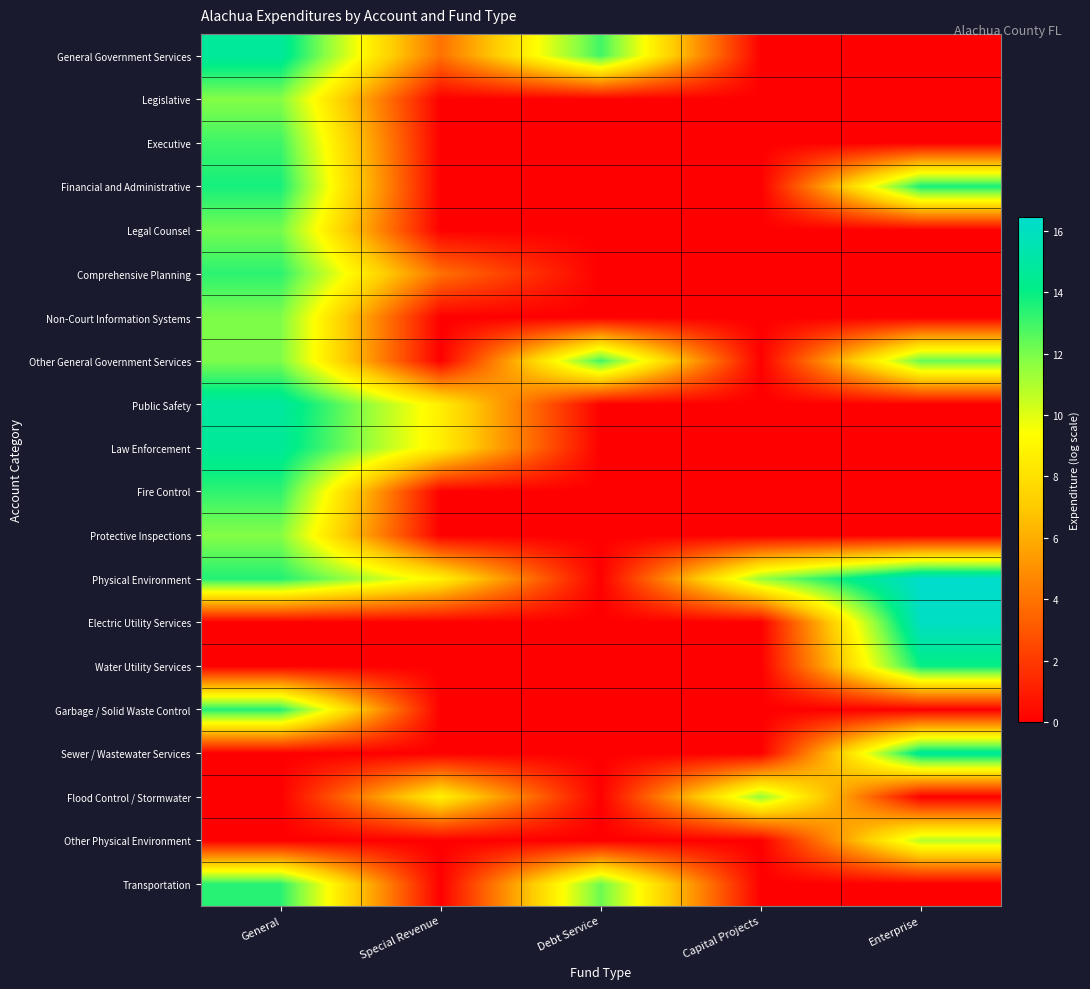

Reading left to right, transcribe all the data shown in this chart.

General Government Services: General=14.8	Special Revenue=3.9	Debt Service=13.0	Capital Projects=0.0	Enterprise=0.0
Legislative: General=11.8	Special Revenue=0.0	Debt Service=0.0	Capital Projects=0.0	Enterprise=0.0
Executive: General=13.0	Special Revenue=0.0	Debt Service=0.0	Capital Projects=0.0	Enterprise=0.0
Financial and Administrative: General=13.7	Special Revenue=0.0	Debt Service=0.0	Capital Projects=0.0	Enterprise=13.7
Legal Counsel: General=12.1	Special Revenue=0.0	Debt Service=0.0	Capital Projects=0.0	Enterprise=0.0
Comprehensive Planning: General=13.3	Special Revenue=3.9	Debt Service=0.0	Capital Projects=0.0	Enterprise=0.0
Non-Court Information Systems: General=11.9	Special Revenue=0.0	Debt Service=0.0	Capital Projects=0.0	Enterprise=0.0
Other General Government Services: General=11.9	Special Revenue=0.0	Debt Service=13.0	Capital Projects=0.0	Enterprise=12.3
Public Safety: General=14.9	Special Revenue=8.7	Debt Service=0.0	Capital Projects=0.0	Enterprise=0.0
Law Enforcement: General=14.6	Special Revenue=8.7	Debt Service=0.0	Capital Projects=0.0	Enterprise=0.0
Fire Control: General=13.3	Special Revenue=0.0	Debt Service=0.0	Capital Projects=0.0	Enterprise=0.0
Protective Inspections: General=11.8	Special Revenue=0.0	Debt Service=0.0	Capital Projects=0.0	Enterprise=0.0
Physical Environment: General=13.5	Special Revenue=8.8	Debt Service=0.0	Capital Projects=11.5	Enterprise=16.4
Electric Utility Services: General=0.0	Special Revenue=0.0	Debt Service=0.0	Capital Projects=0.0	Enterprise=16.1
Water Utility Services: General=0.0	Special Revenue=0.0	Debt Service=0.0	Capital Projects=0.0	Enterprise=14.0
Garbage / Solid Waste Control: General=13.5	Special Revenue=0.0	Debt Service=0.0	Capital Projects=0.0	Enterprise=0.0
Sewer / Wastewater Services: General=0.0	Special Revenue=0.0	Debt Service=0.0	Capital Projects=0.0	Enterprise=14.7
Flood Control / Stormwater: General=0.0	Special Revenue=8.8	Debt Service=0.0	Capital Projects=11.5	Enterprise=0.0
Other Physical Environment: General=0.0	Special Revenue=0.0	Debt Service=0.0	Capital Projects=0.0	Enterprise=10.8
Transportation: General=13.4	Special Revenue=0.0	Debt Service=12.2	Capital Projects=0.0	Enterprise=0.0